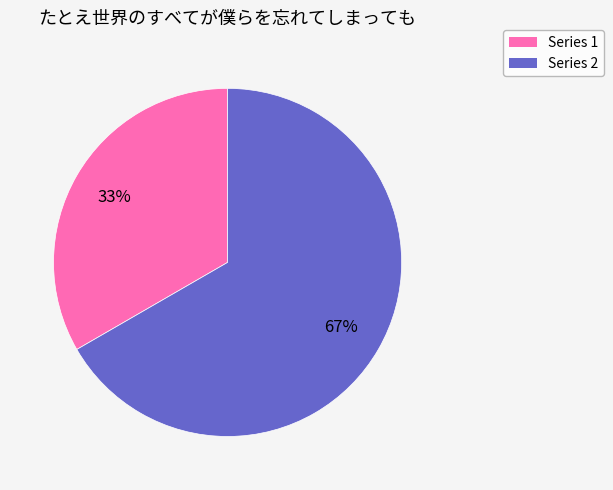

Rank the categories by value from lowest to highest.

Series 1, Series 2